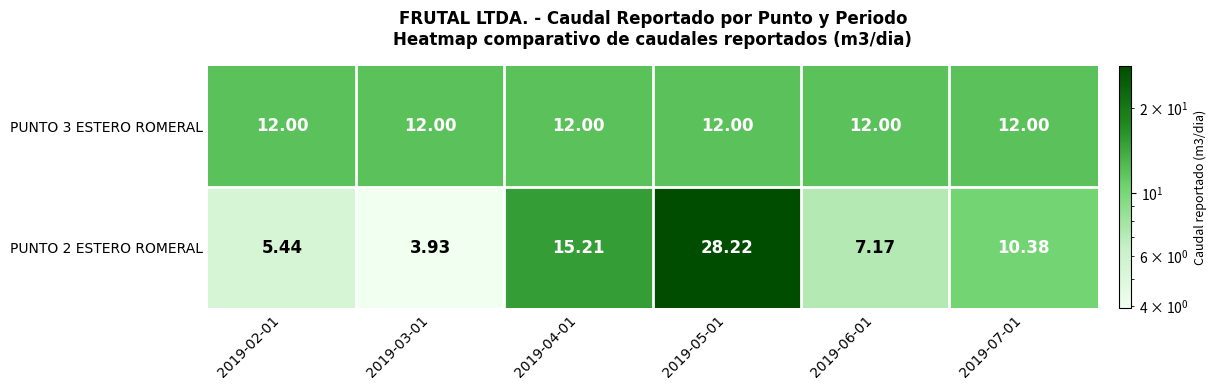

Is the value of PUNTO 2 ESTERO ROMERAL at 2019-07-01 greater than the value of PUNTO 3 ESTERO ROMERAL at 2019-02-01?

No